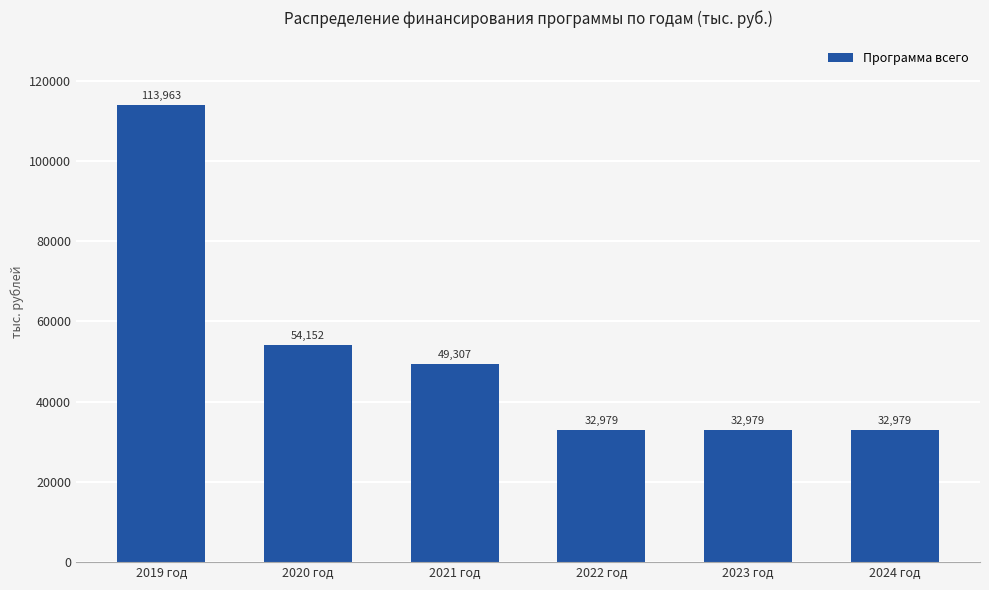

What is the average value?

52726.8